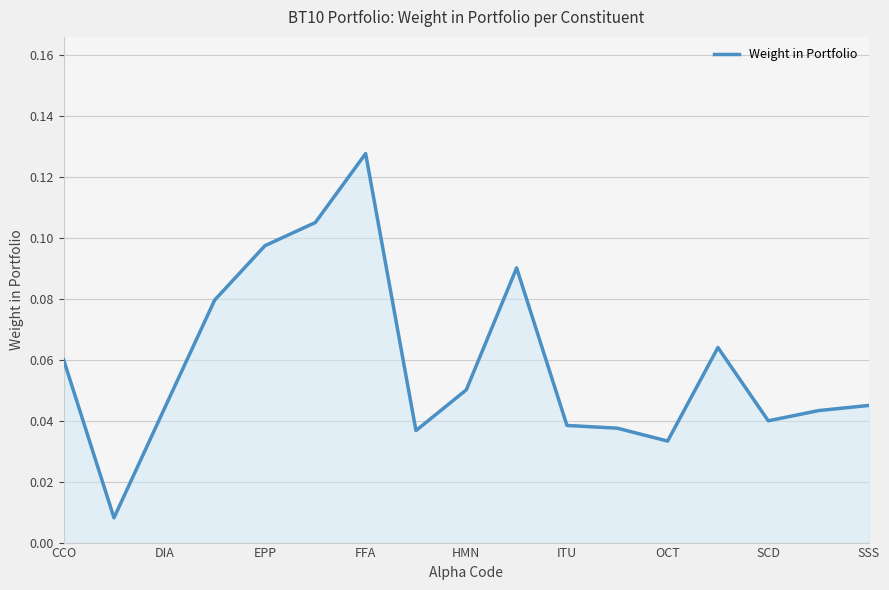

What is the sum of all values?

1.0